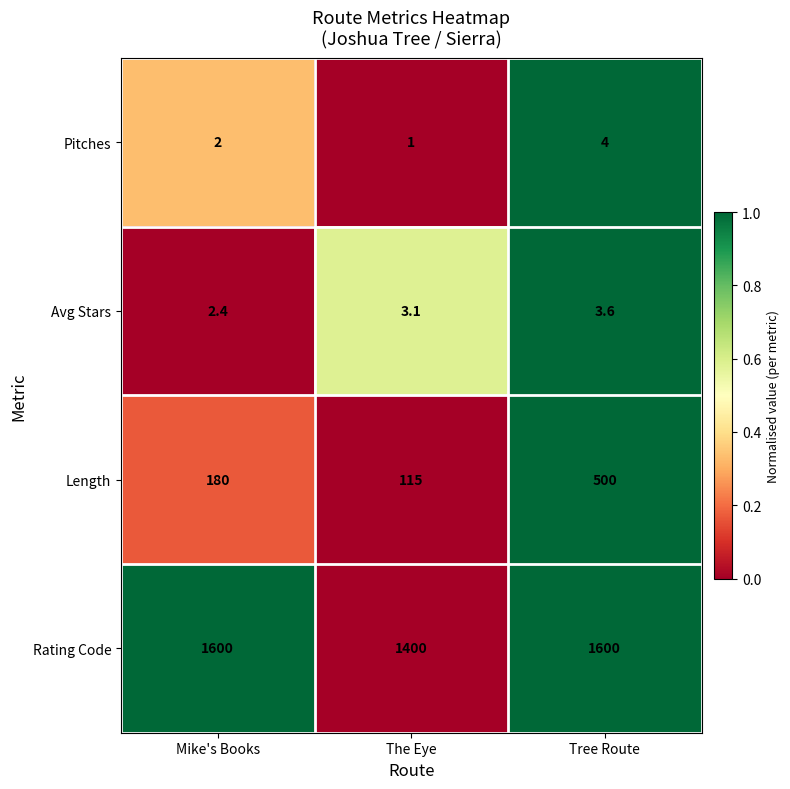

Which label corresponds to the smallest value in the chart?

The Eye